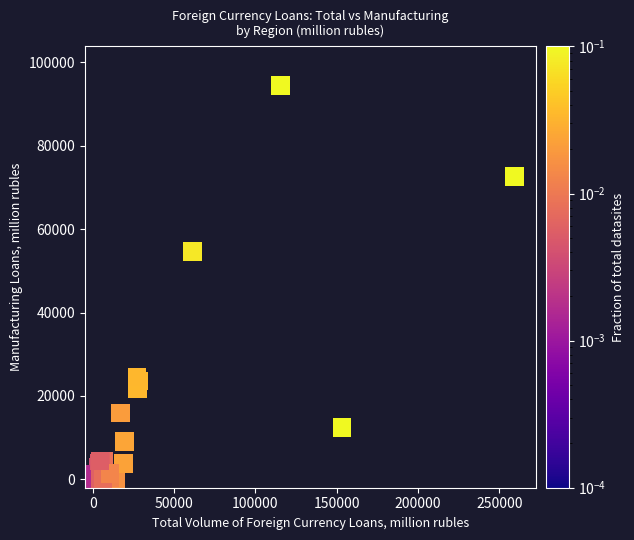

What Y value in the scatter plot is closest to 47202?

54725